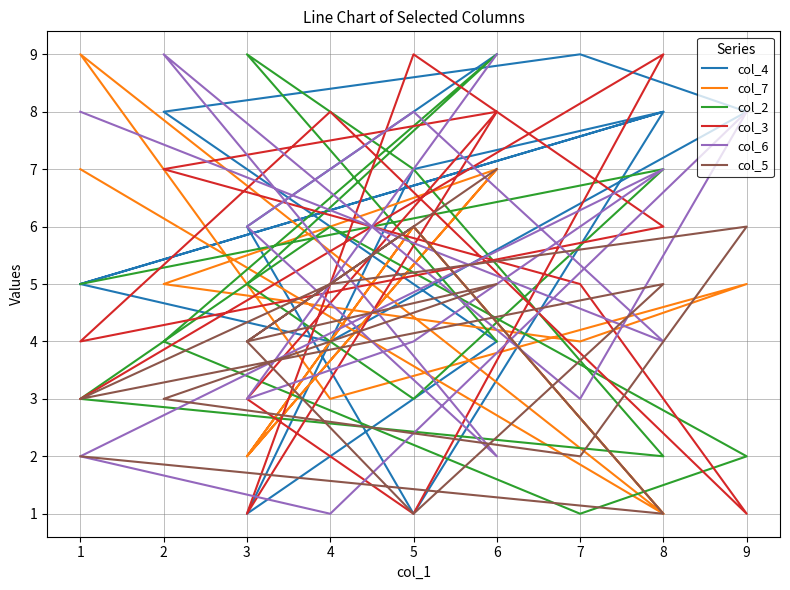

How many lines are shown in the chart?

6